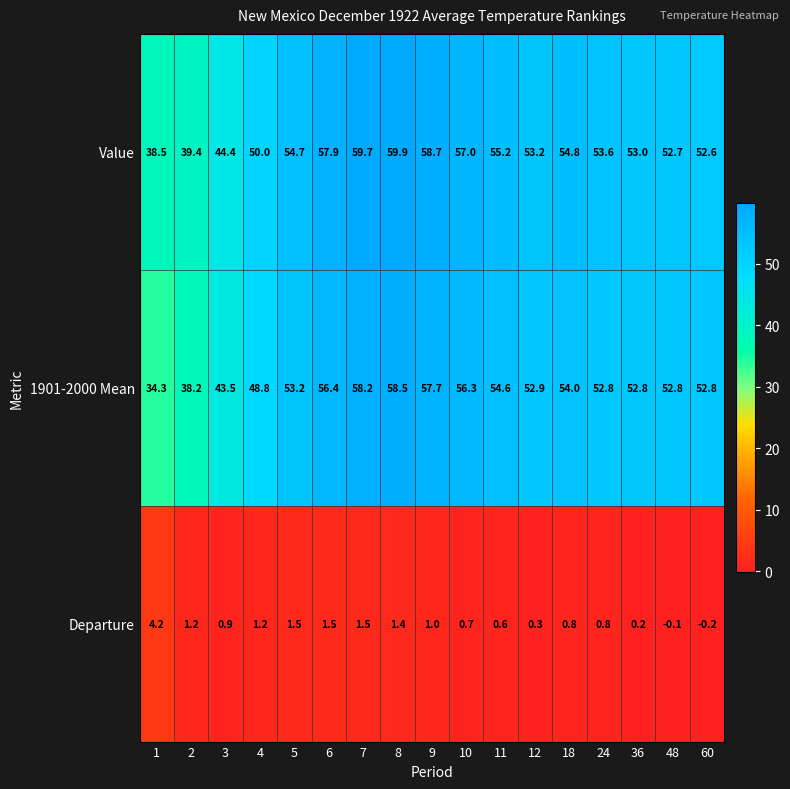

Which label corresponds to the largest value in the chart?

8